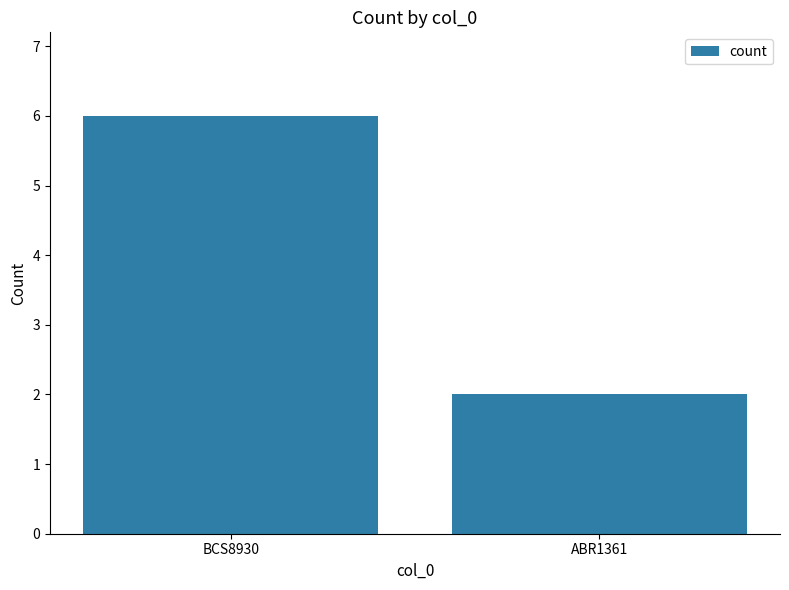

What is the minimum value shown in the chart?

2